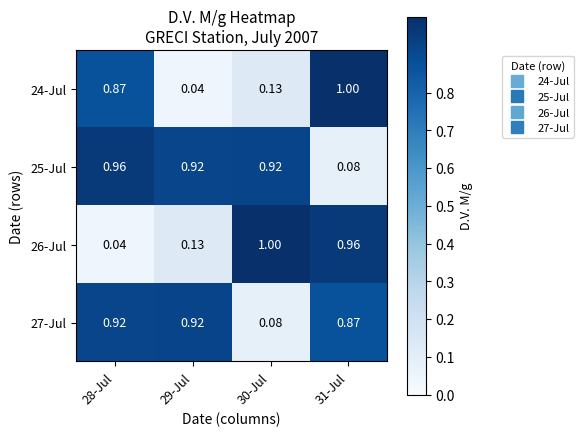

At which category is the sum across all series the highest?

31-Jul